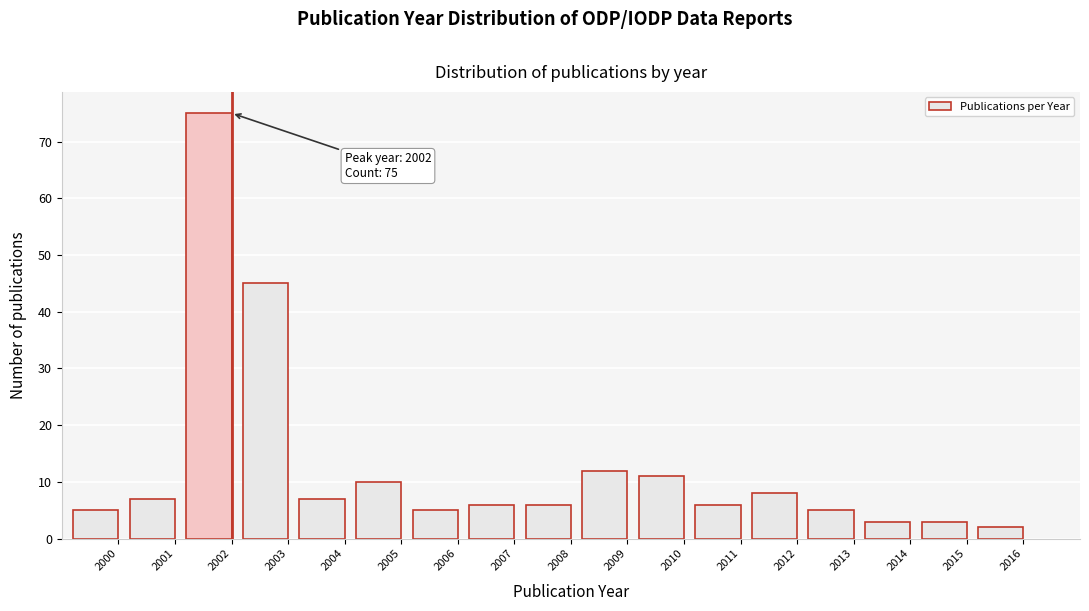

Reading left to right, what are all the values shown in this chart?

2000=5	2001=7	2002=75	2003=45	2004=7	2005=10	2006=5	2007=6	2008=6	2009=12	2010=11	2011=6	2012=8	2013=5	2014=3	2015=3	2016=2